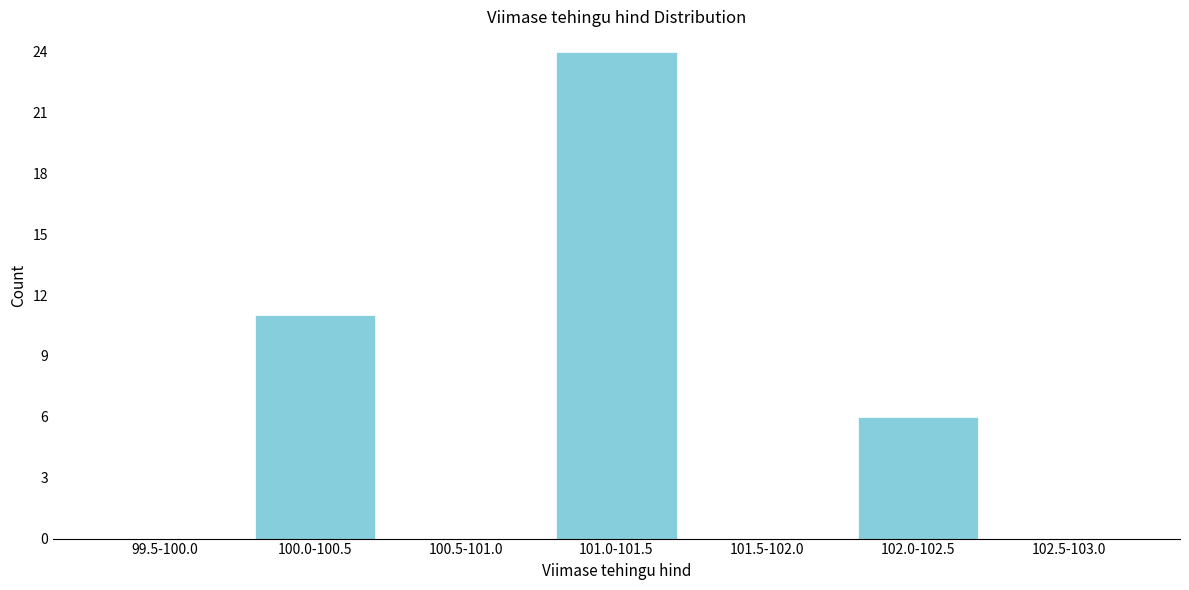

Reading left to right, transcribe all the data shown in this chart.

99.5-100.0=0	100.0-100.5=11	100.5-101.0=0	101.0-101.5=24	101.5-102.0=0	102.0-102.5=6	102.5-103.0=0